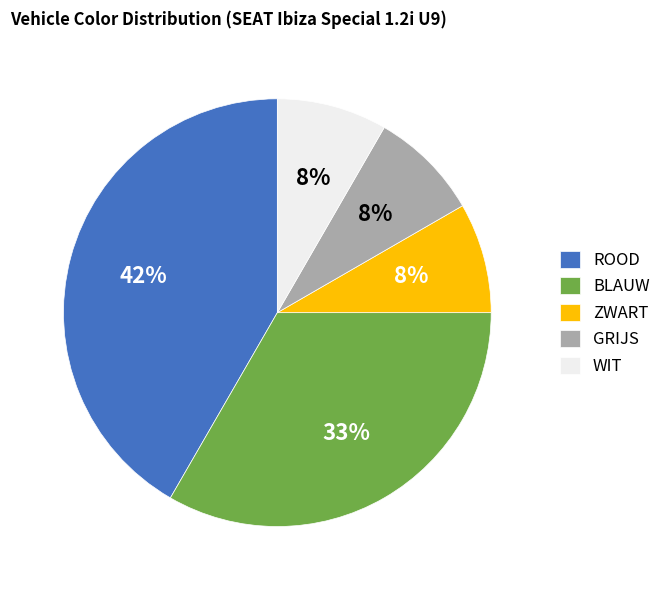

To the nearest percent, what is the difference between the GRIJS and BLAUW slice percentages?

25%